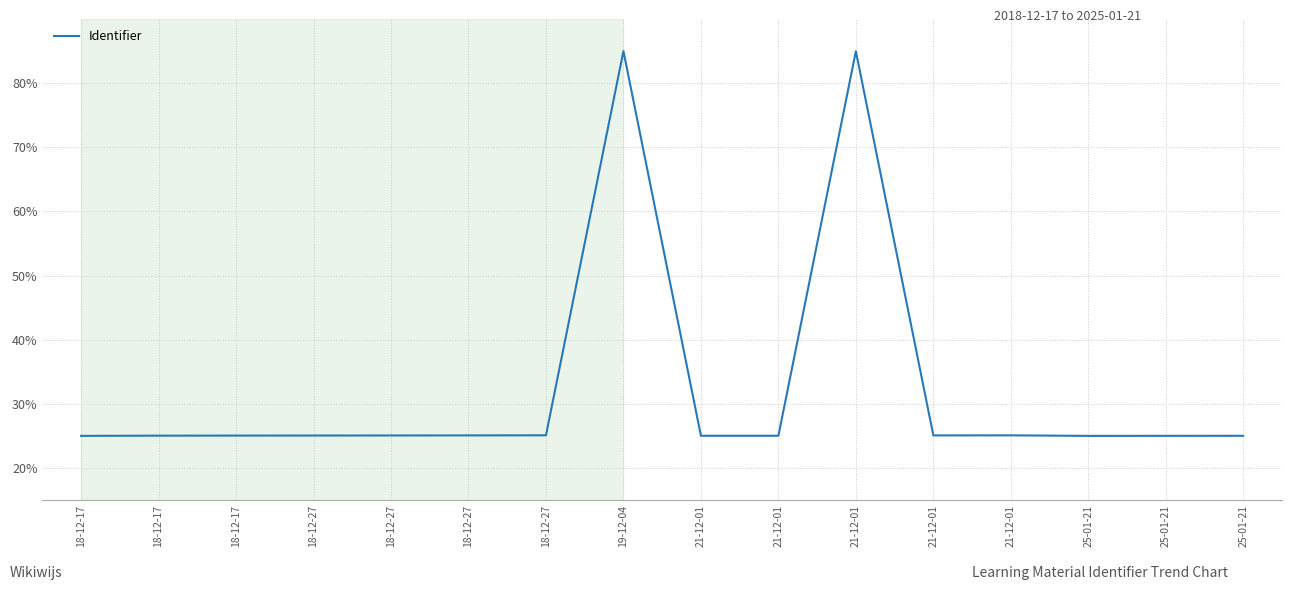

What is the value of the 10th point from the left?

25.0